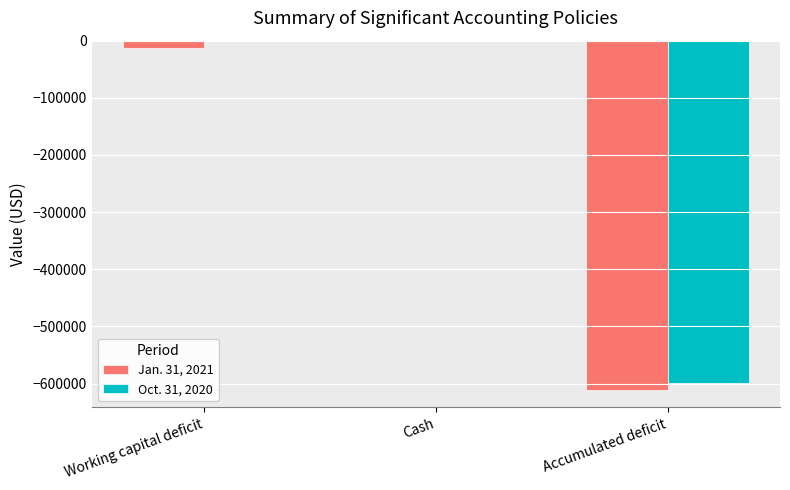

What is the sum of all Oct. 31, 2020 values?

-598606